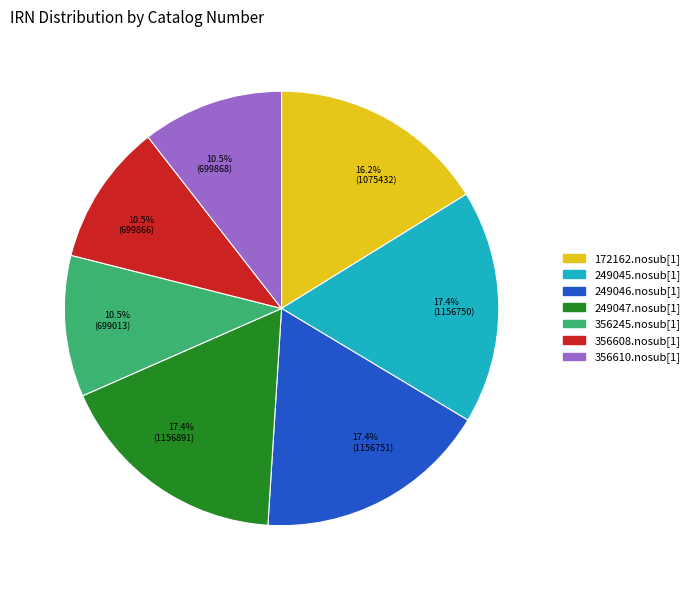

To the nearest percent, what is the combined percentage of 172162.nosub[1] and 249045.nosub[1]?

34%